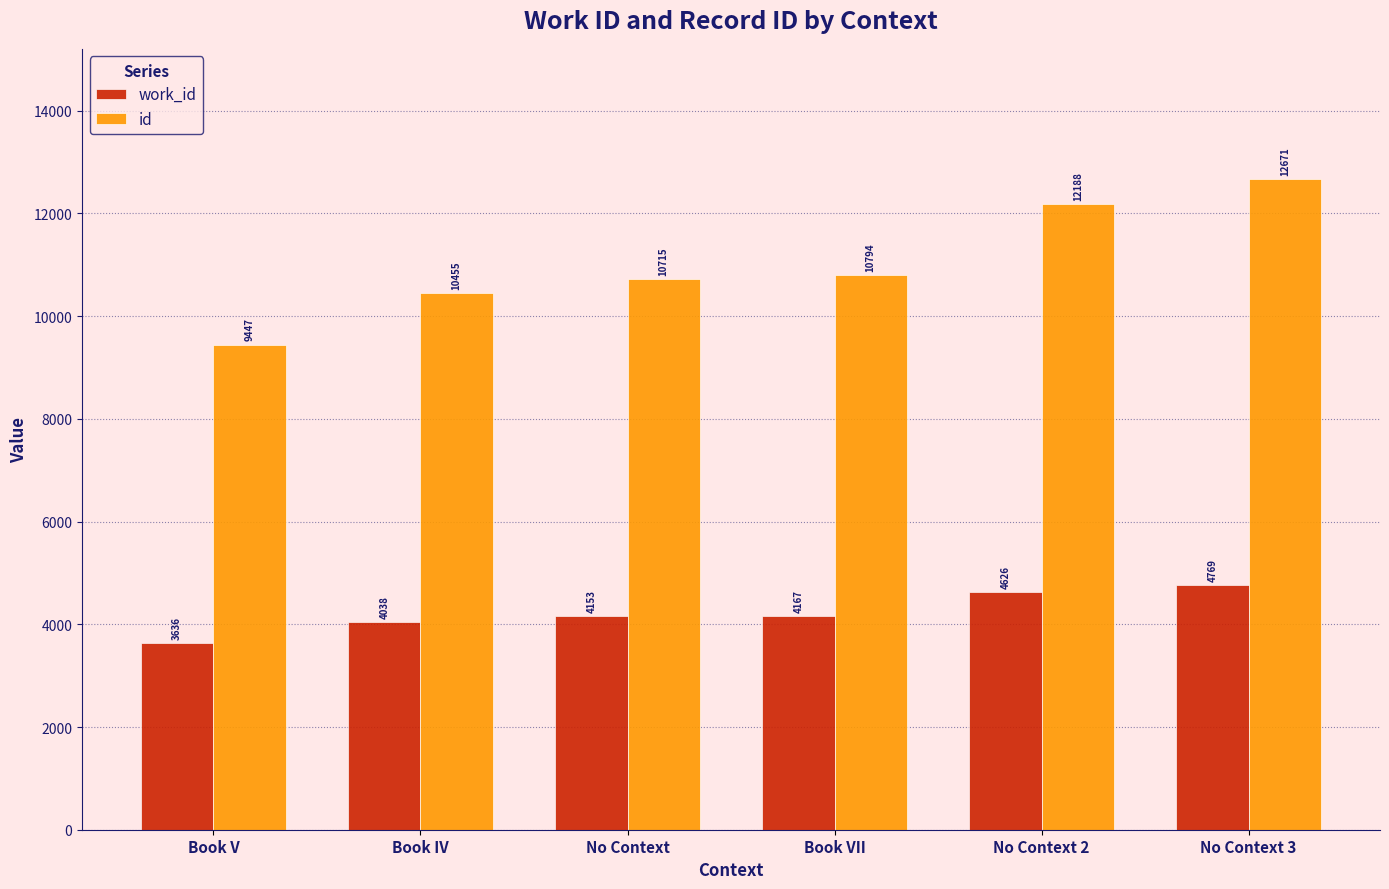

Count the work_id values in the range 4038 to 4626.

4